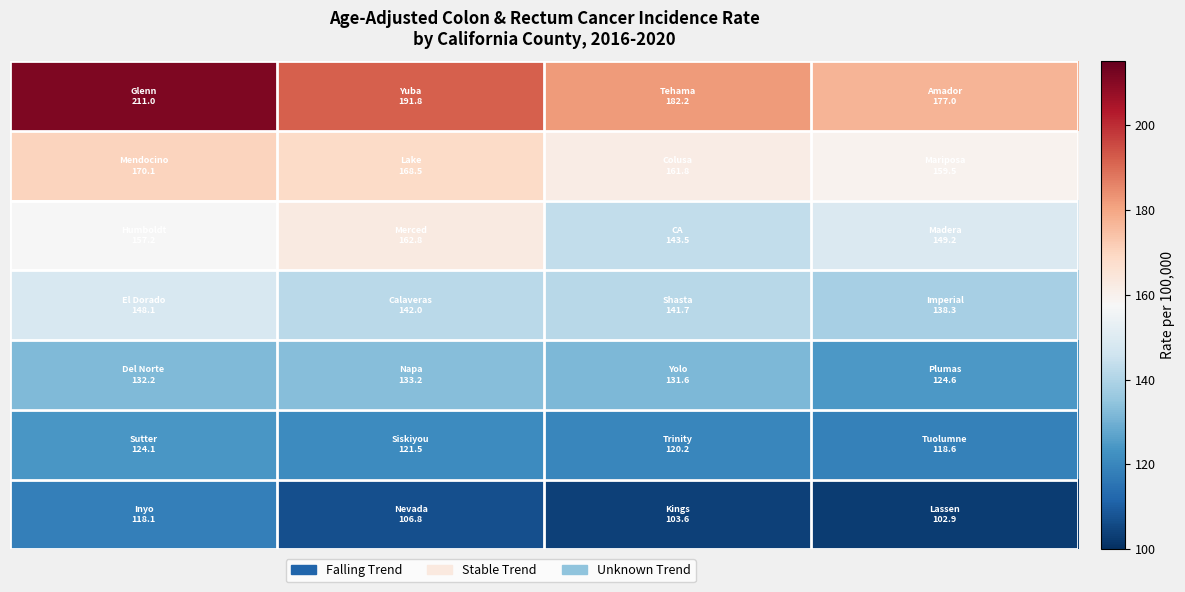

How many data points does each series have?

4